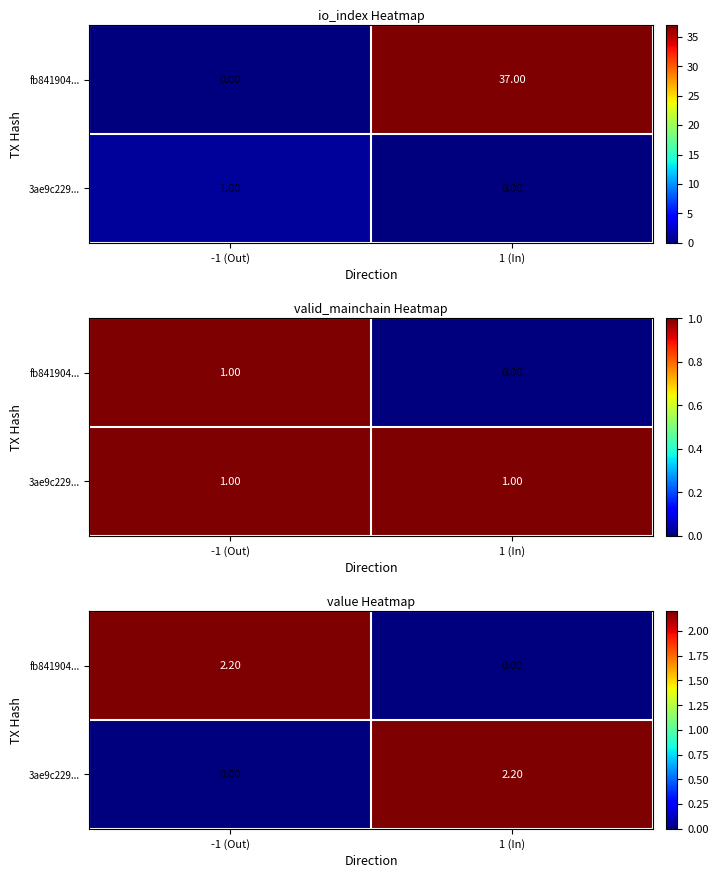

Is it true that fb841904... equals -1.0 at 1 (In)?

False